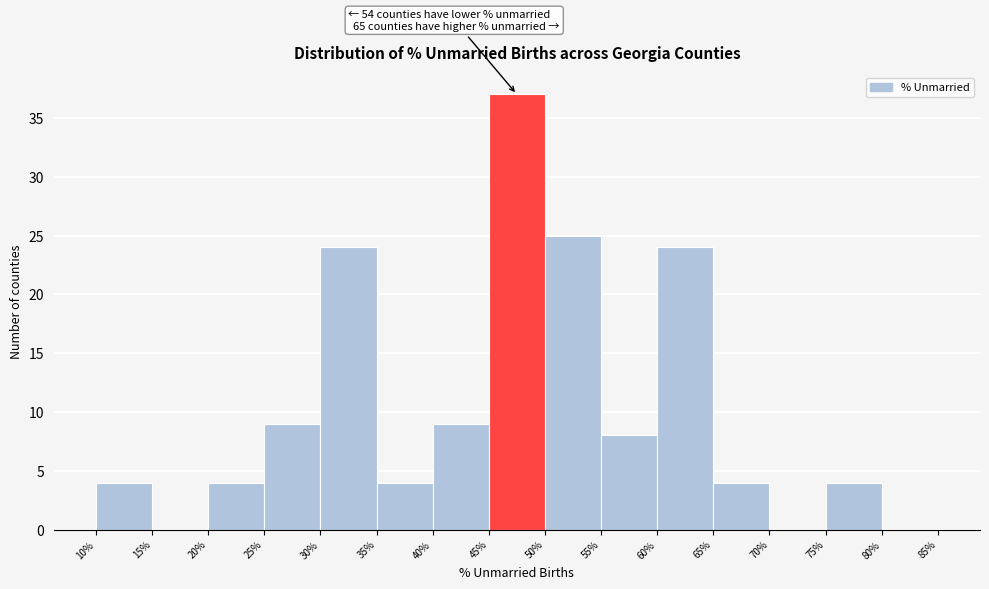

Which range on the x-axis has the tallest bar?

45% to 50%